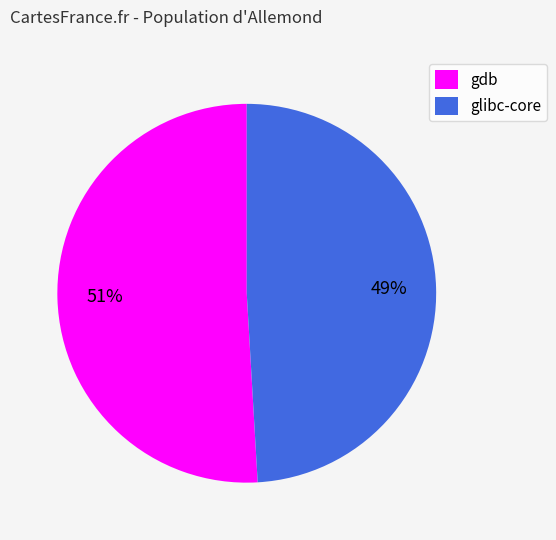

Rank the categories by value from lowest to highest.

glibc-core, gdb